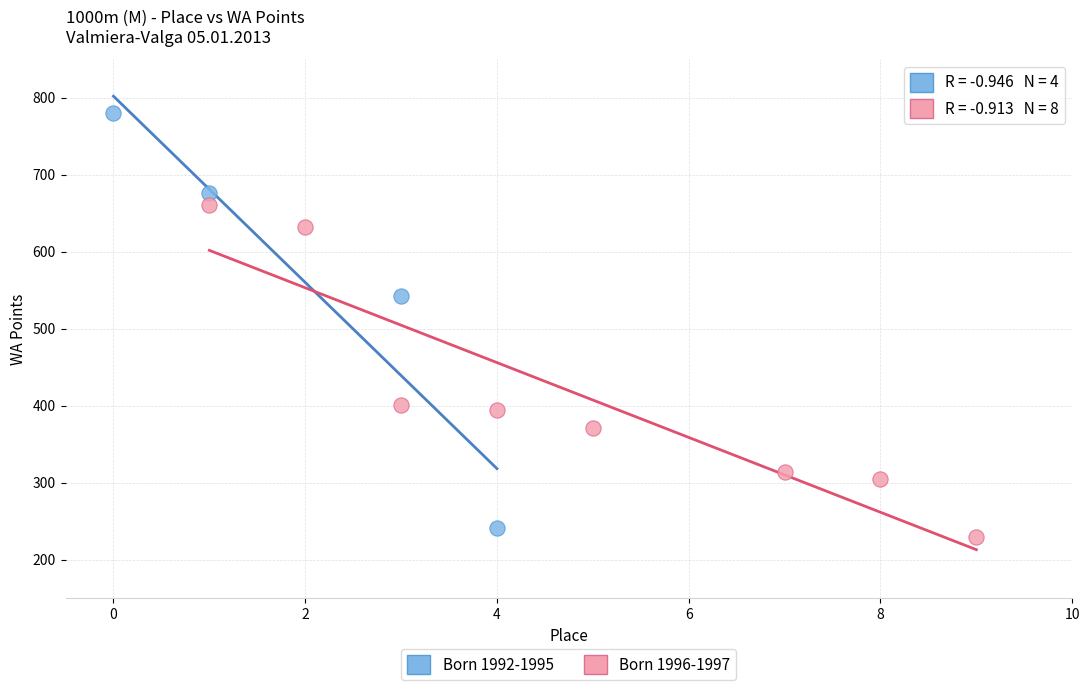

What are all the series names shown in the legend?

Born 1992-1995, Born 1996-1997